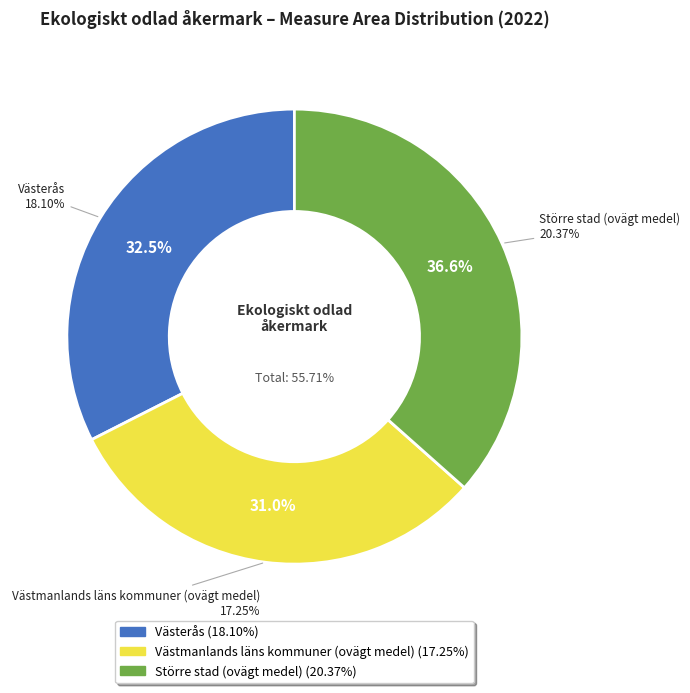

What percentage is NOT represented by Västerås?

67.5%